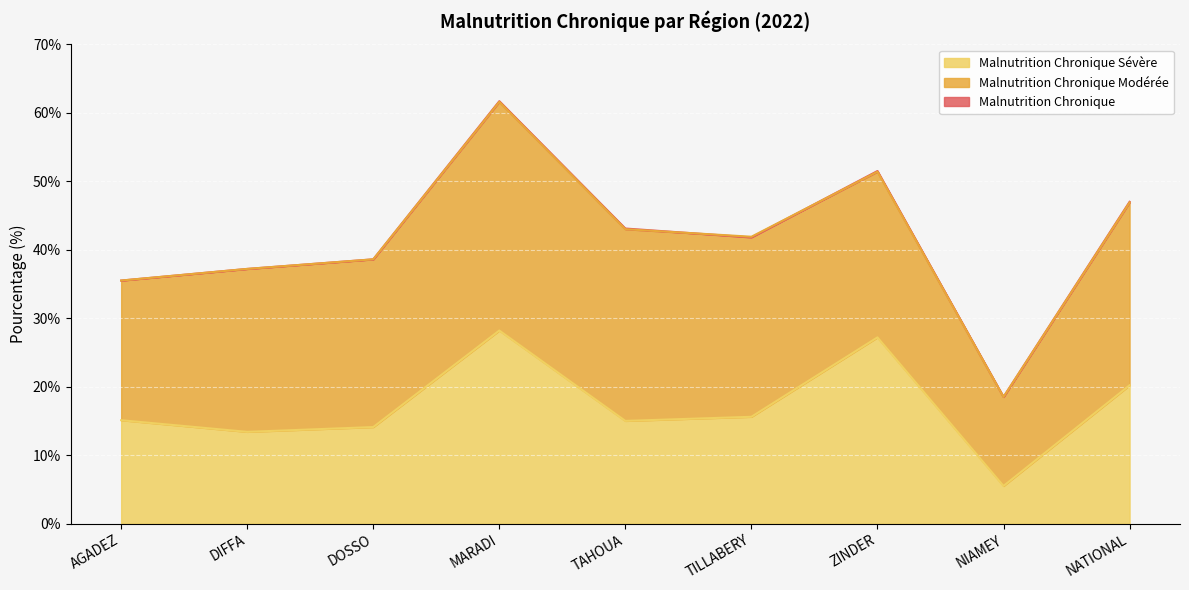

What value does the Malnutrition Chronique Sévère series have at NATIONAL?

20.2